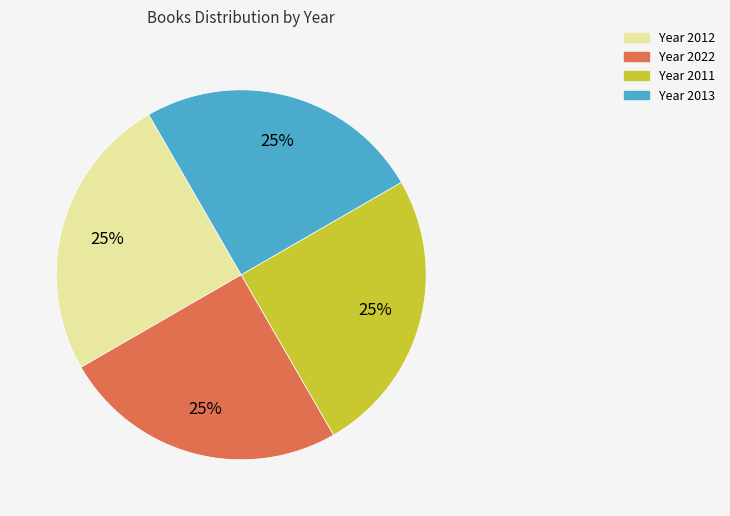

Is there a majority slice in this chart?

No